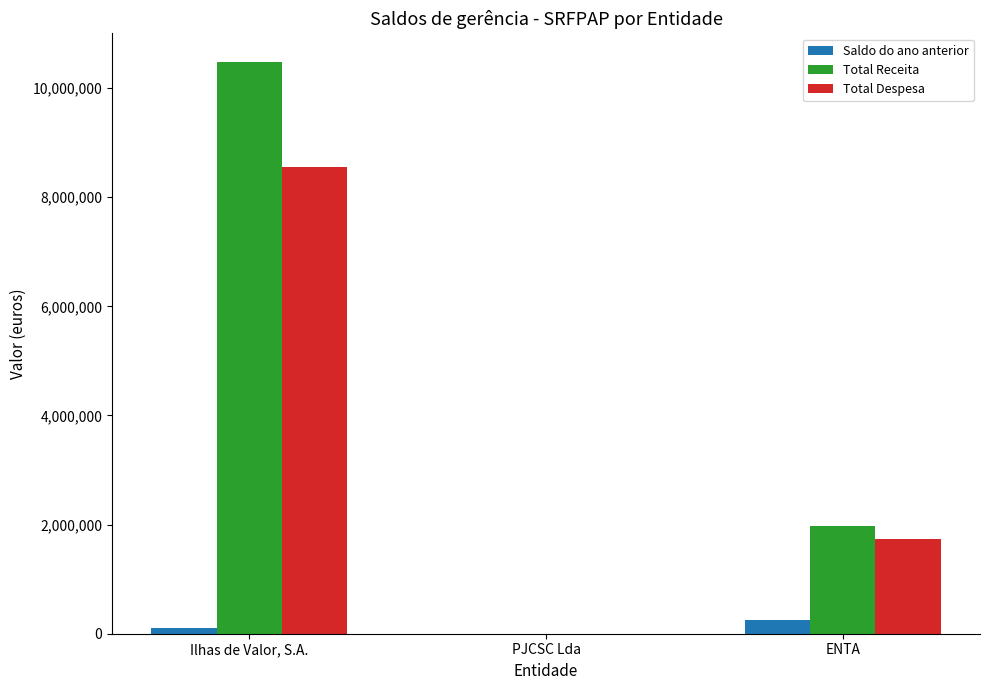

Which category has the highest value in the Total Receita series?

Ilhas de Valor, S.A.